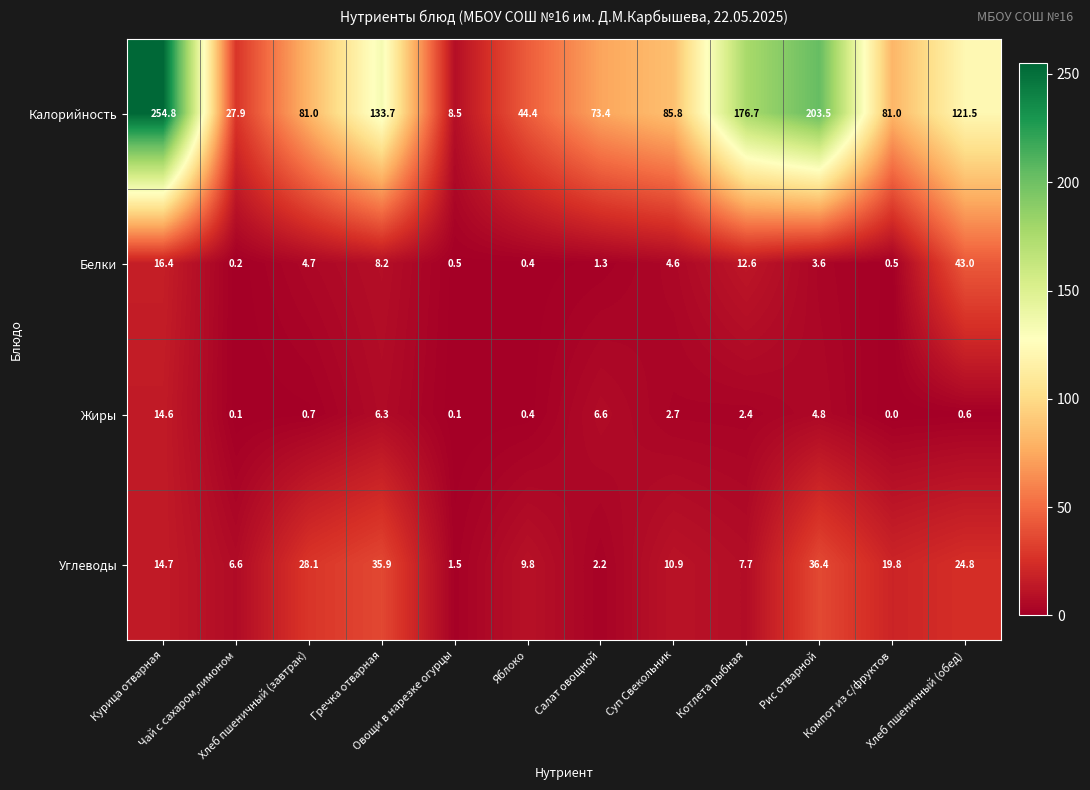

What is the difference between the maximum and minimum values in the Калорийность series?

246.3